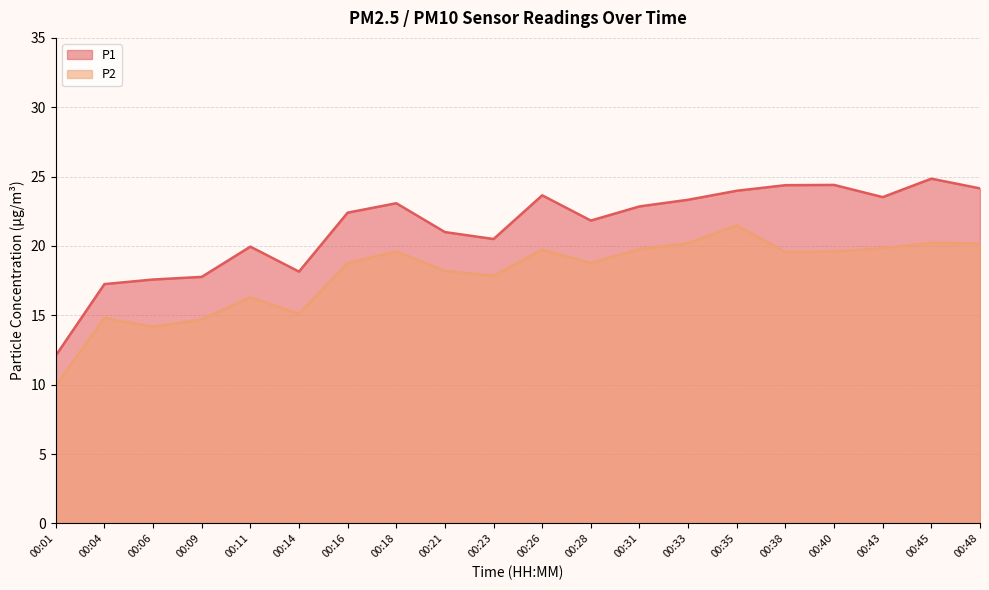

The value of P1 at 00:43 is 23.5. True or false?

True